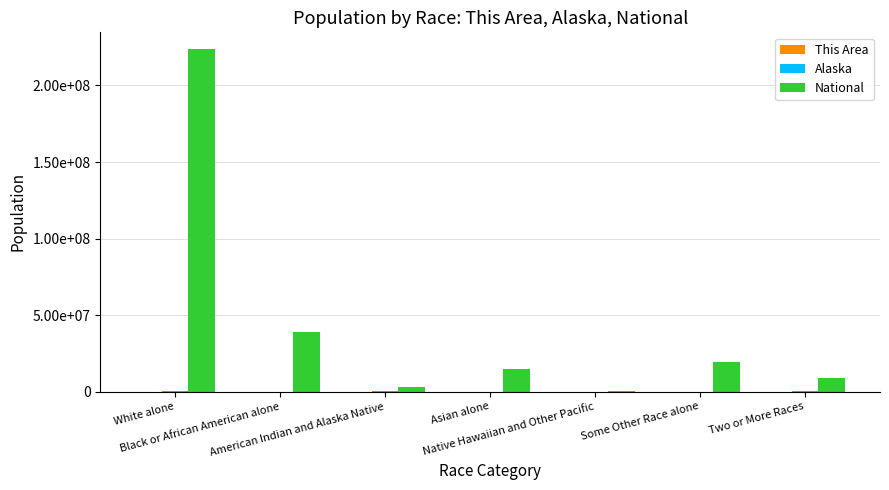

At which category is the sum across all series the highest?

White alone